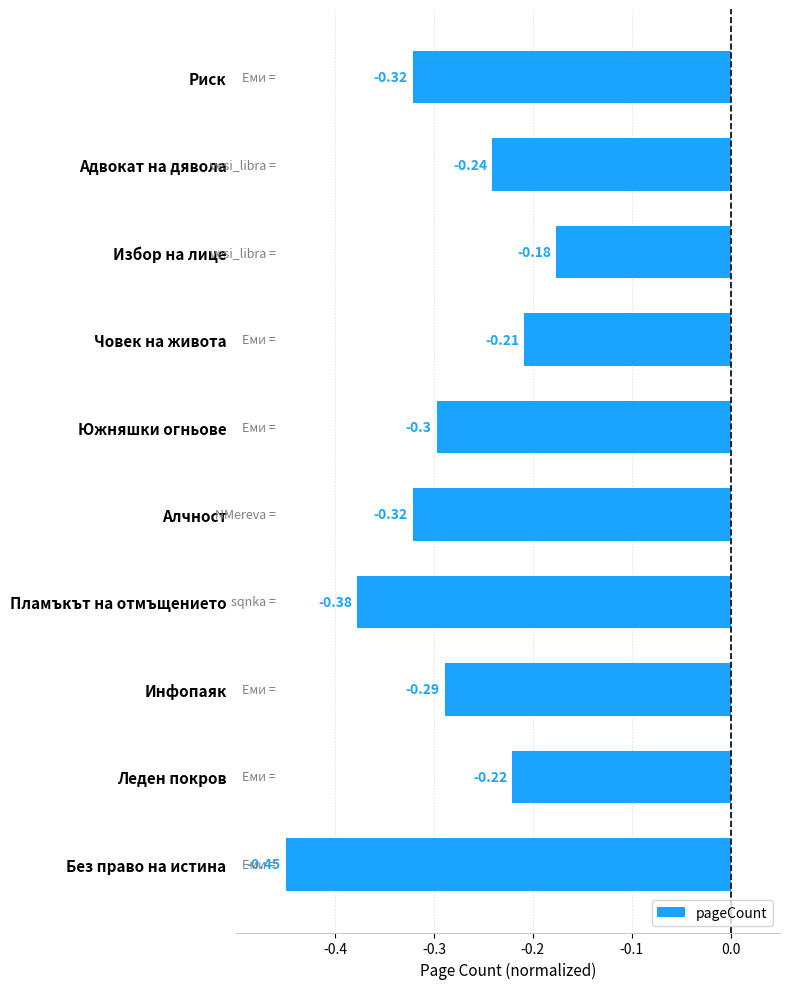

What is the sum of all values?

-2.9